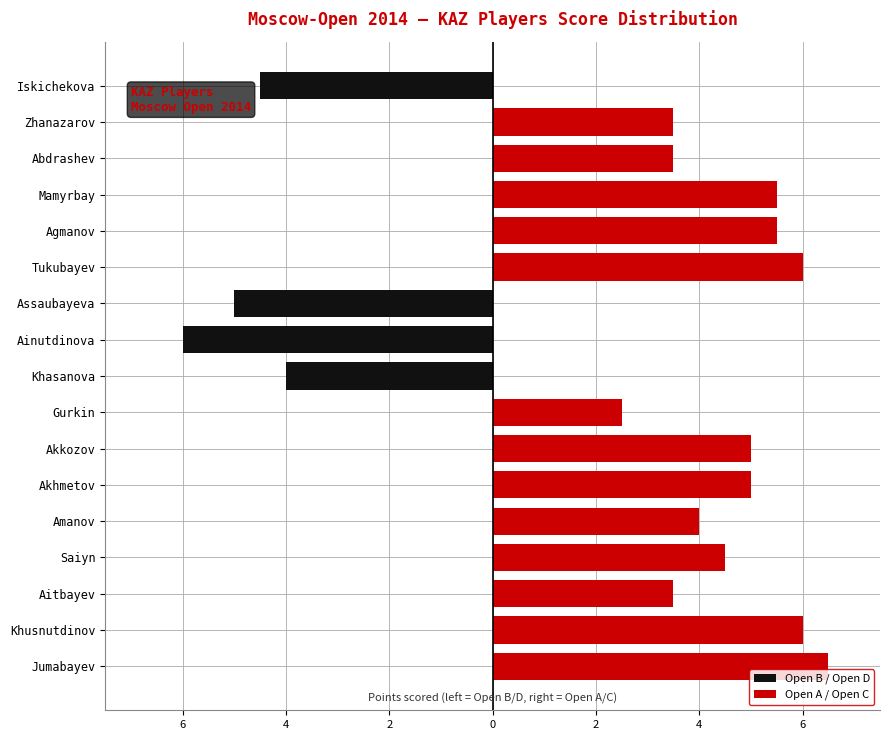

What are all the series names shown in the legend?

Open B / Open D, Open A / Open C